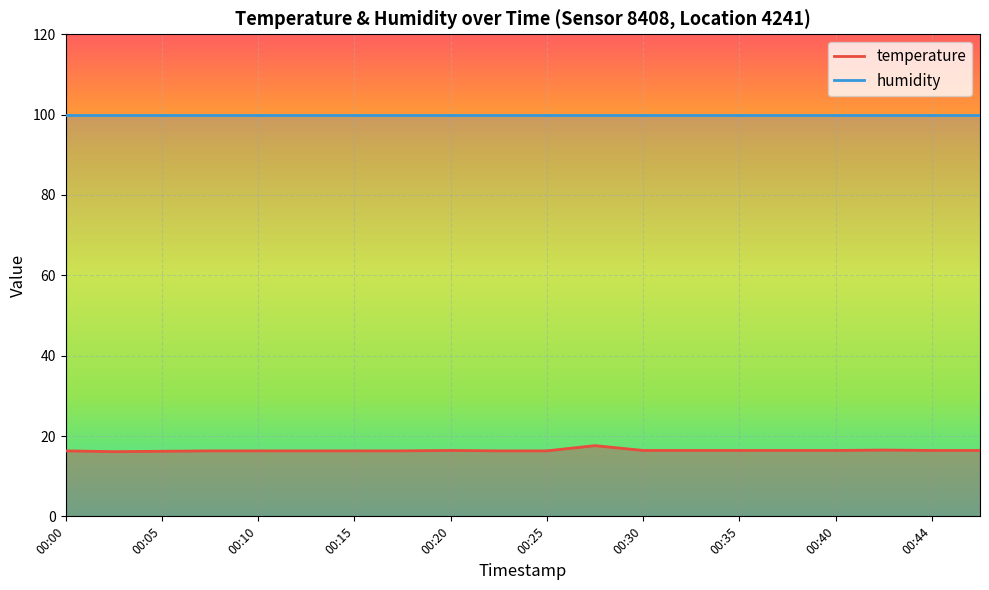

At which category does the data reach its first local peak?

00:20